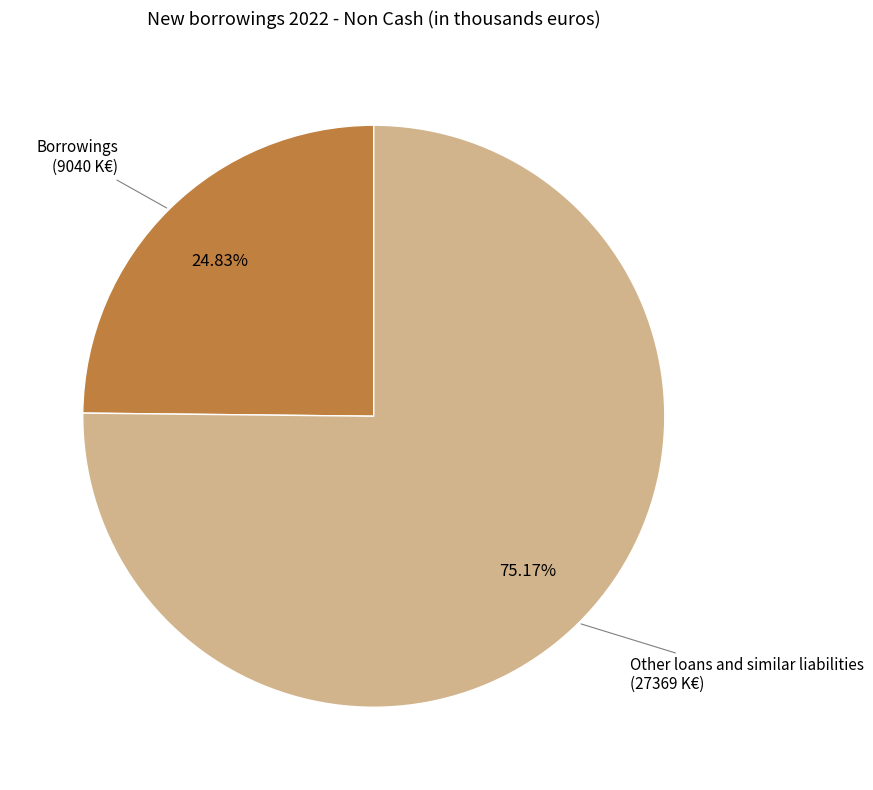

Does any single category account for the majority?

Yes